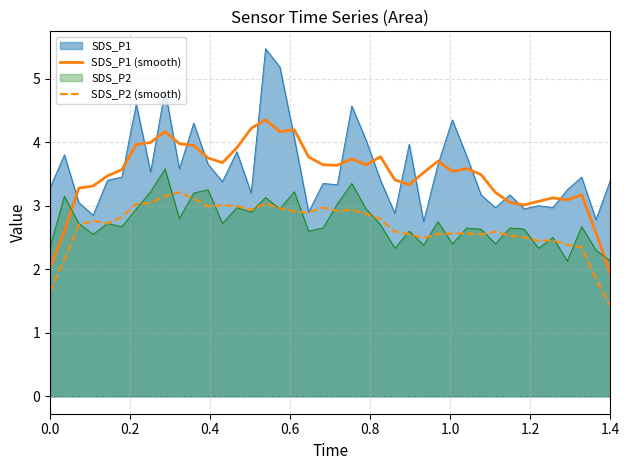

What is the difference between the maximum and second lowest values in the SDS_P2 (smooth) series?

1.6